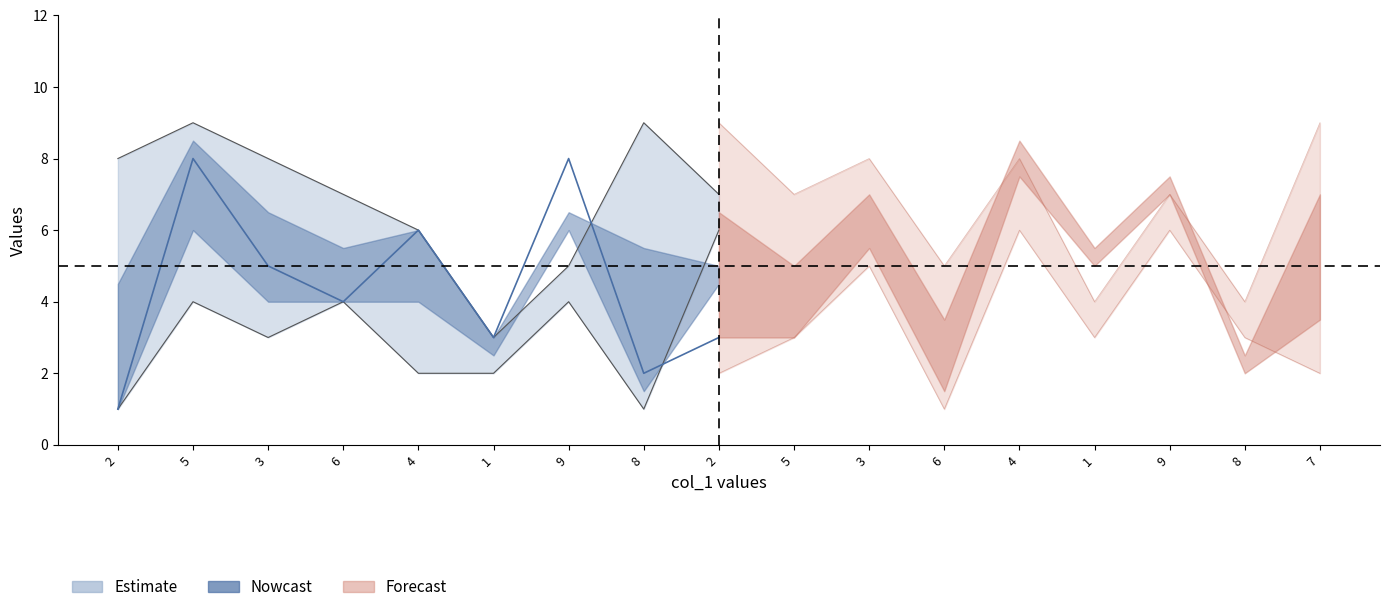

Where is col_3 nearest to the value 5?

9